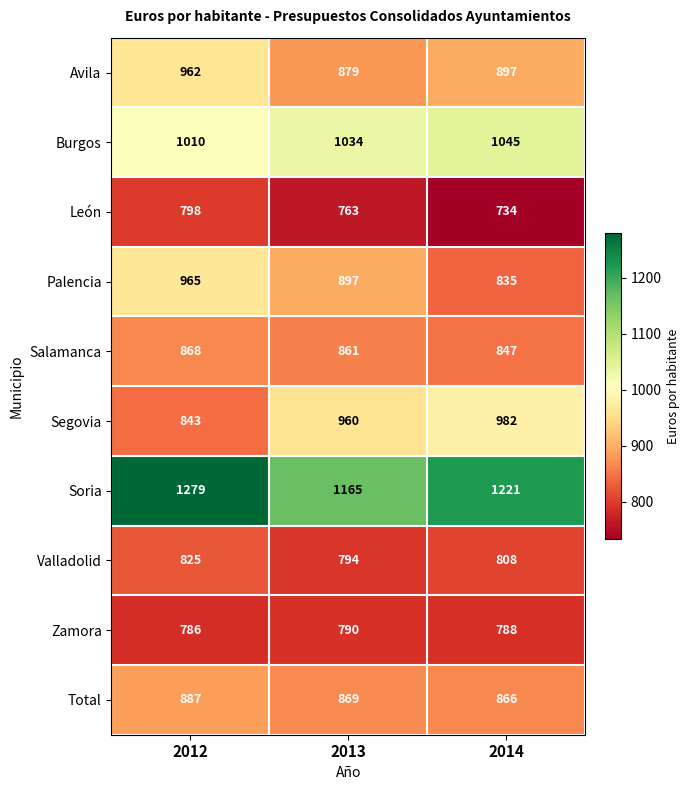

The value of Valladolid at 2013 is 1205. True or false?

False